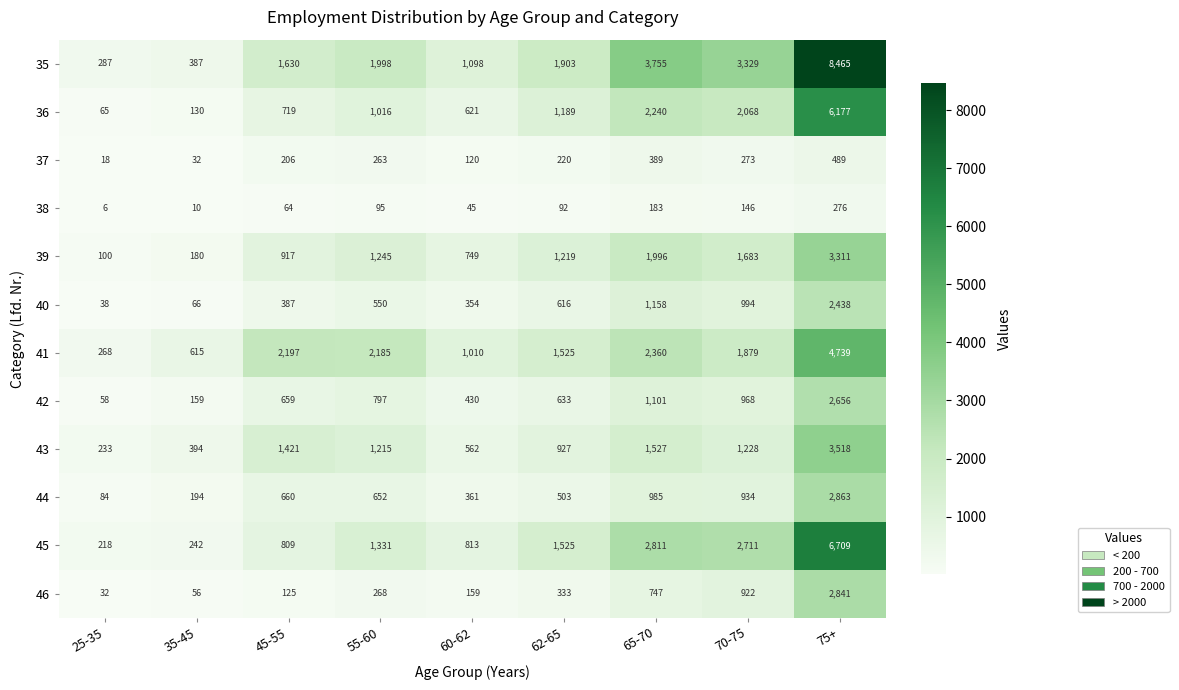

How many distinct data groups are displayed?

12